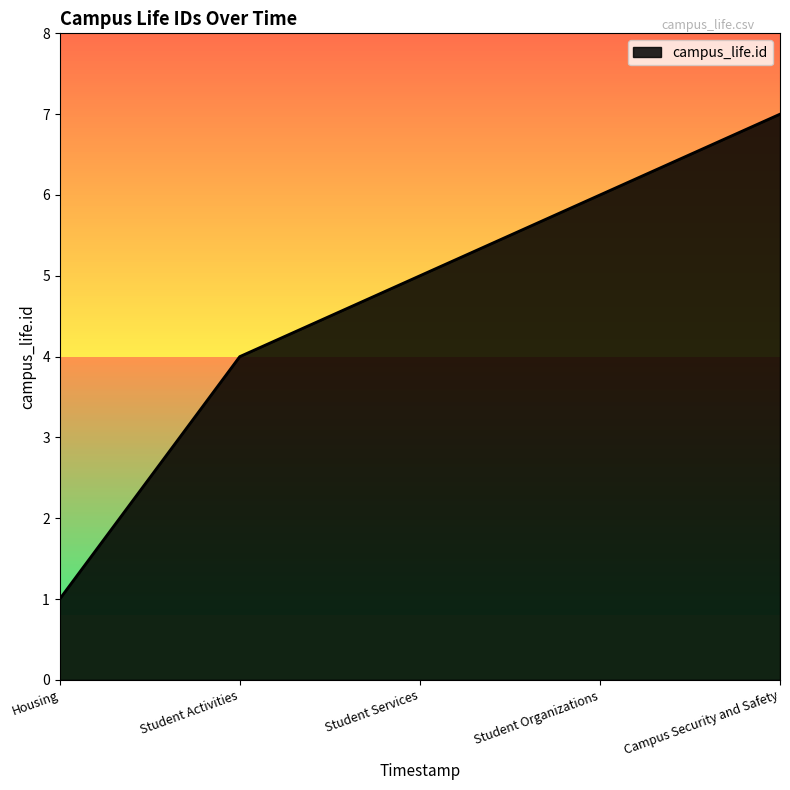

What is the change in value from Student Activities to Campus Security and Safety?

+3